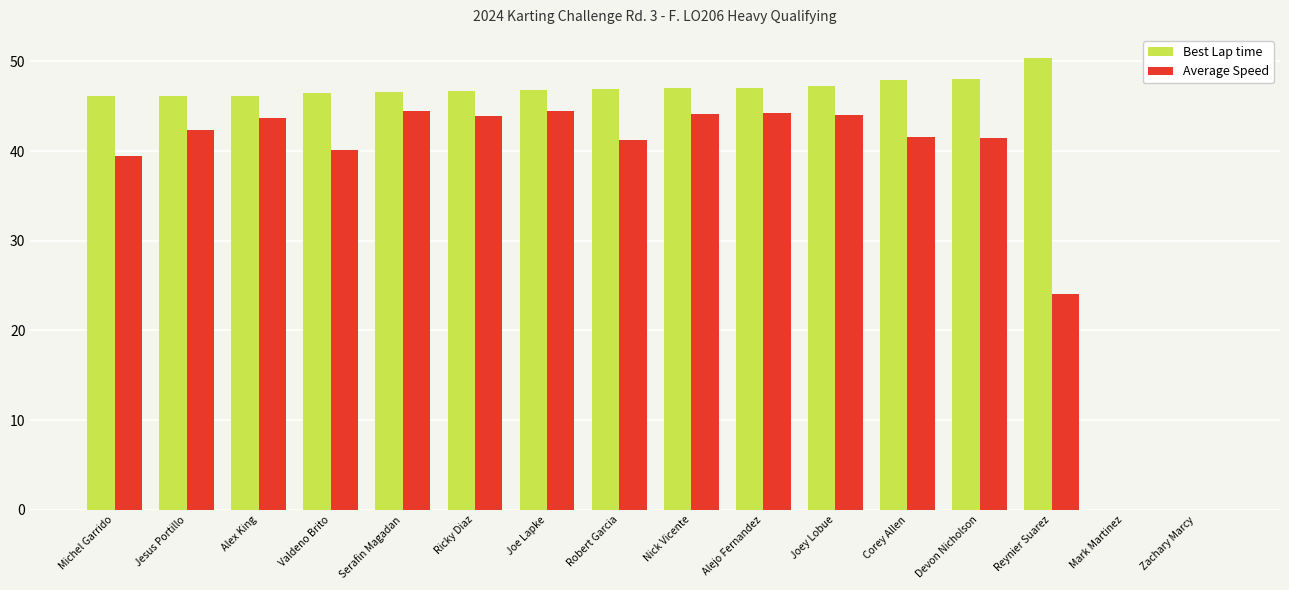

Are the bars horizontal?

No